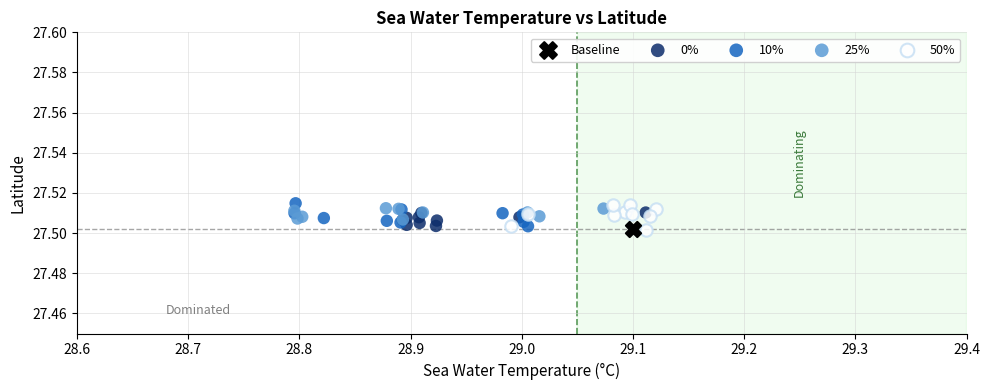

What are all the series names shown in the legend?

Baseline, 0%, 10%, 25%, 50%